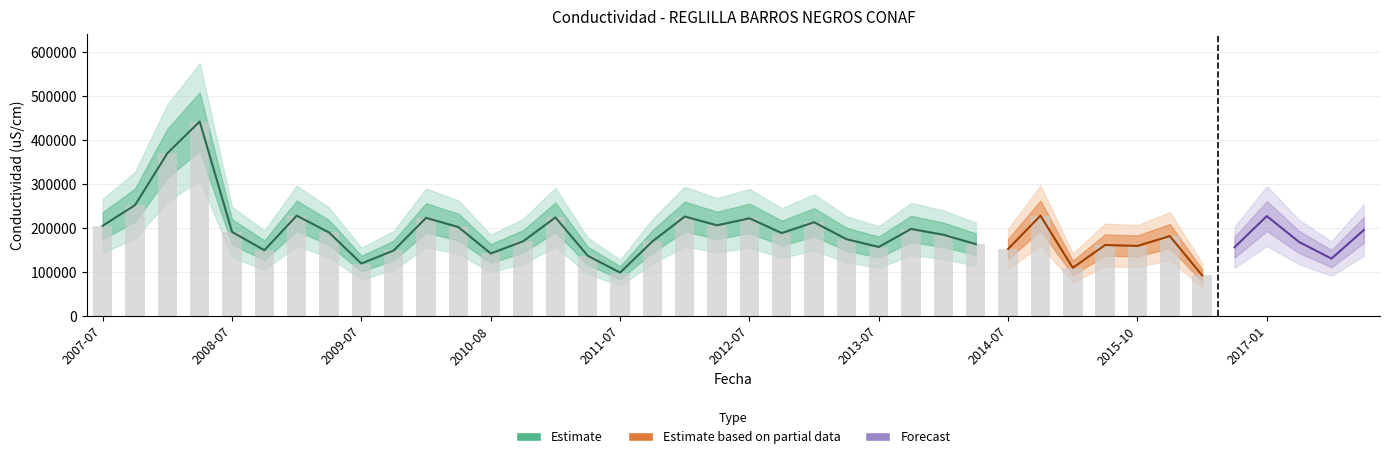

What is the minimum value shown in the chart?

92100